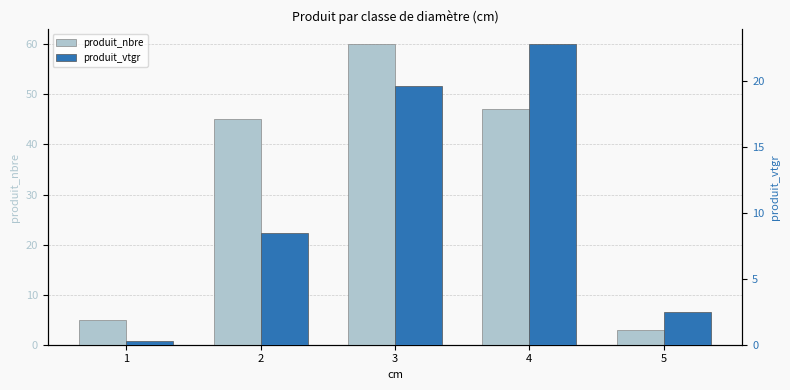

Reading left to right, extract all data points from this chart.

produit_nbre: 1=5.0	2=45.0	3=60.0	4=47.0	5=3.0
produit_vtgr: 1=0.3	2=8.5	3=19.6	4=22.8	5=2.4